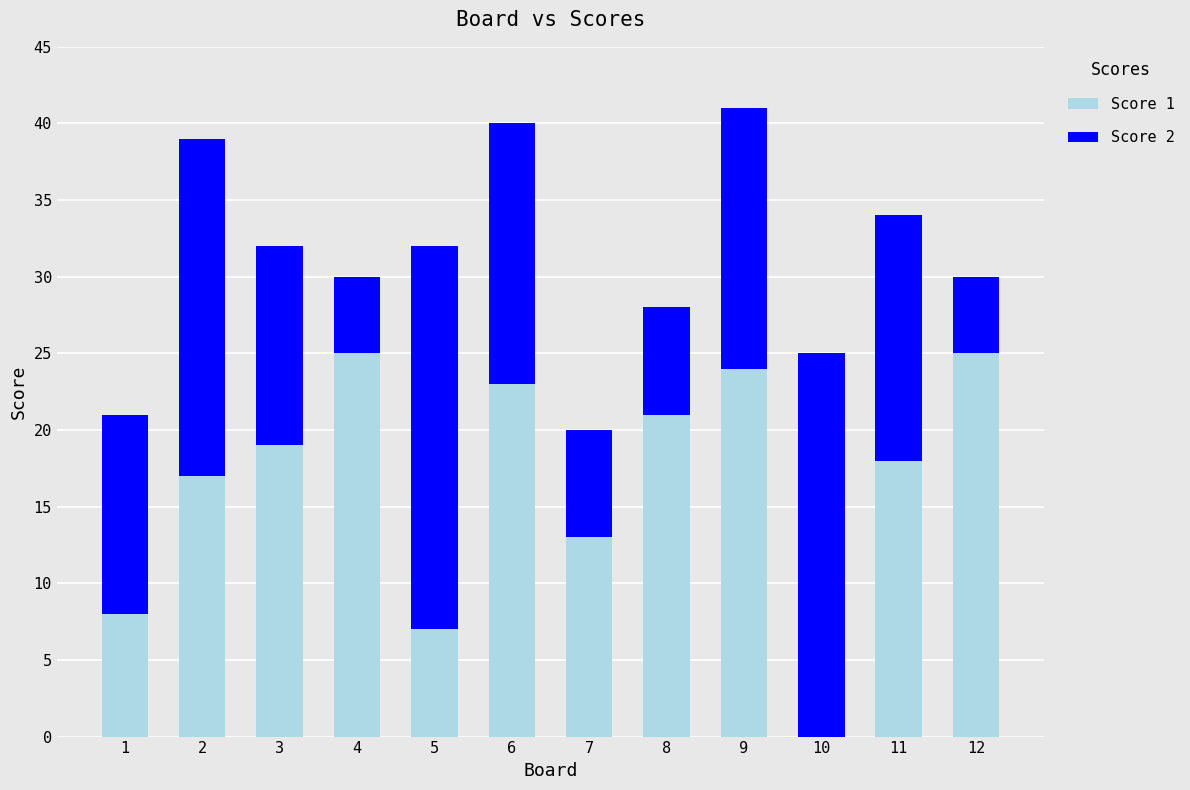

What is the total value across all series at 1?

21